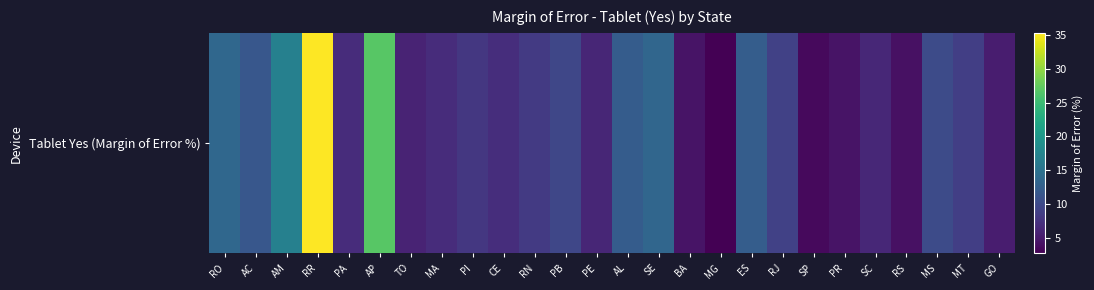

Rank the categories by value from highest to lowest.

RR, AP, AM, RO, SE, ES, AL, AC, MS, PB, RJ, MT, RN, PI, CE, PA, MA, SC, PE, TO, GO, BA, PR, RS, SP, MG